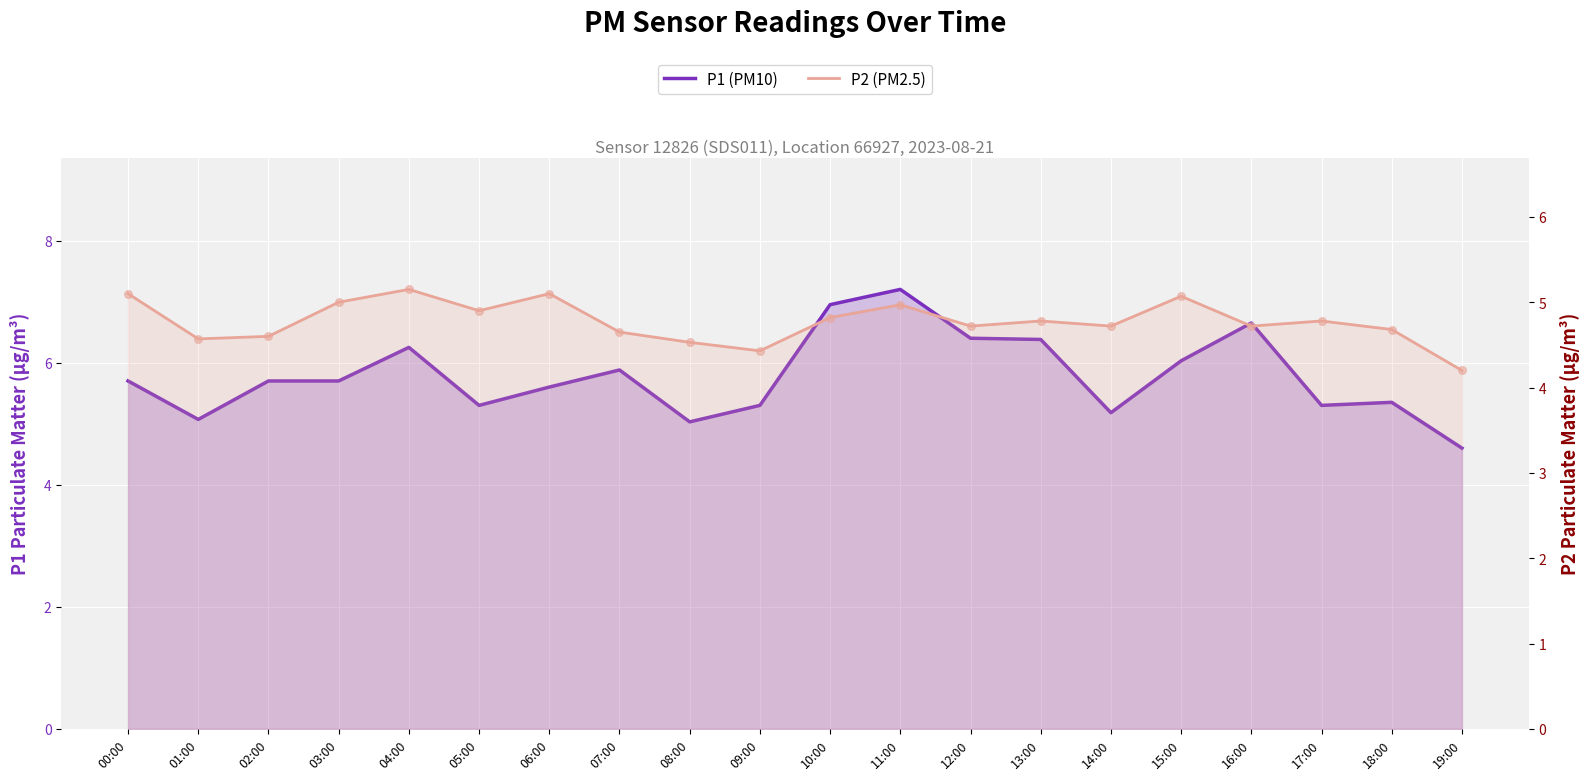

What is the total value across all series at 10:00?

11.8